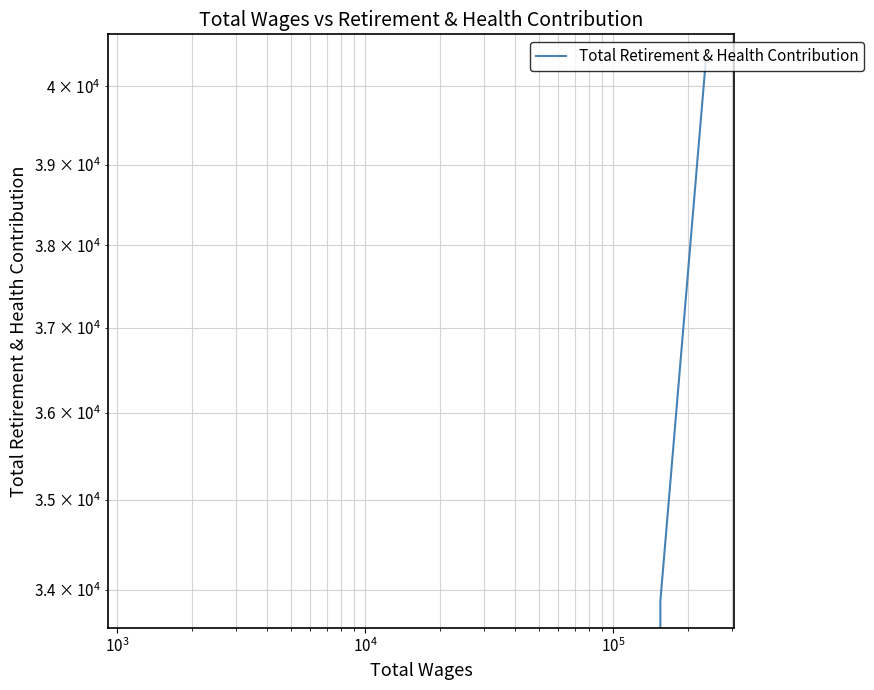

What is the maximum value shown in the chart?

40326